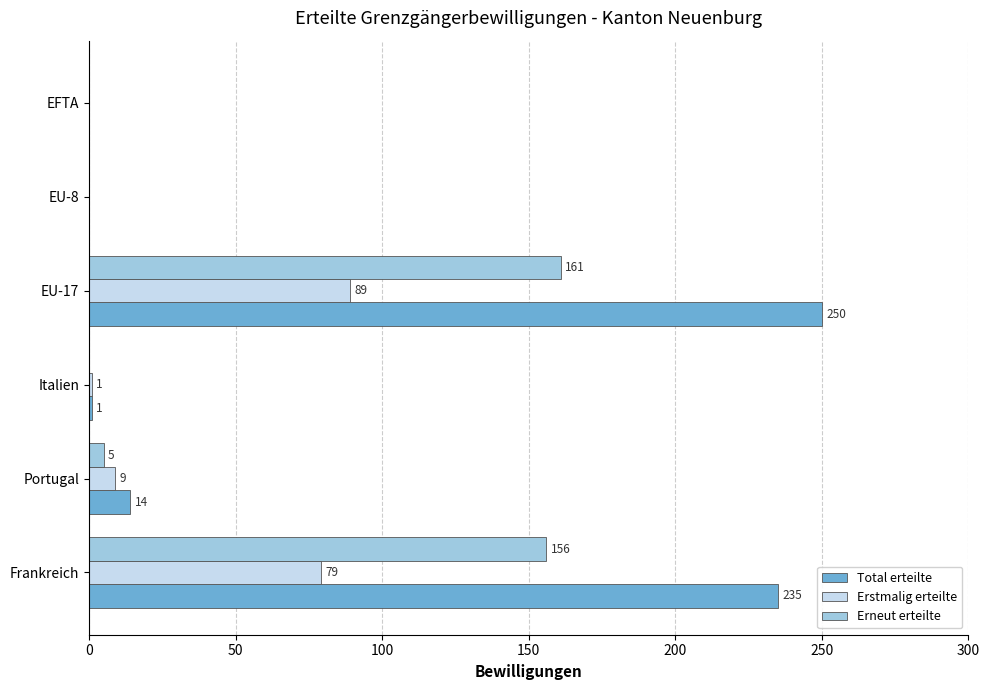

How many values in Erneut erteilte are above zero?

3